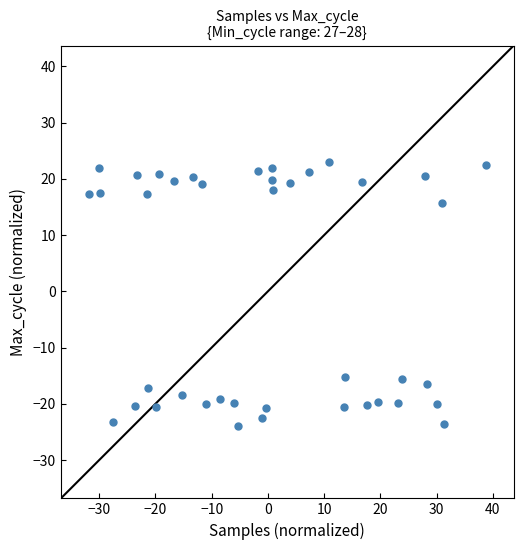

What is the range of X values (max minus min)?

70.5